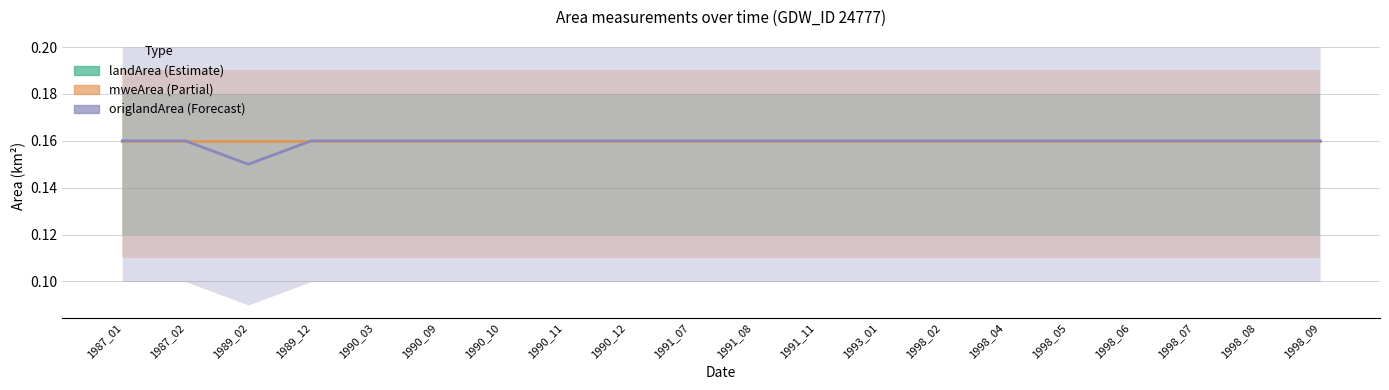

Is it true that origlandArea equals 0.3 at 1998_04?

False